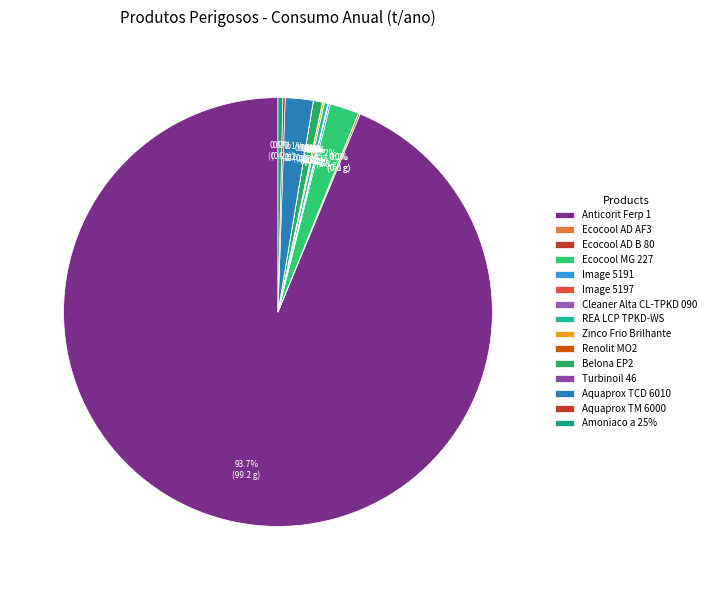

How many slices are in this pie chart?

15